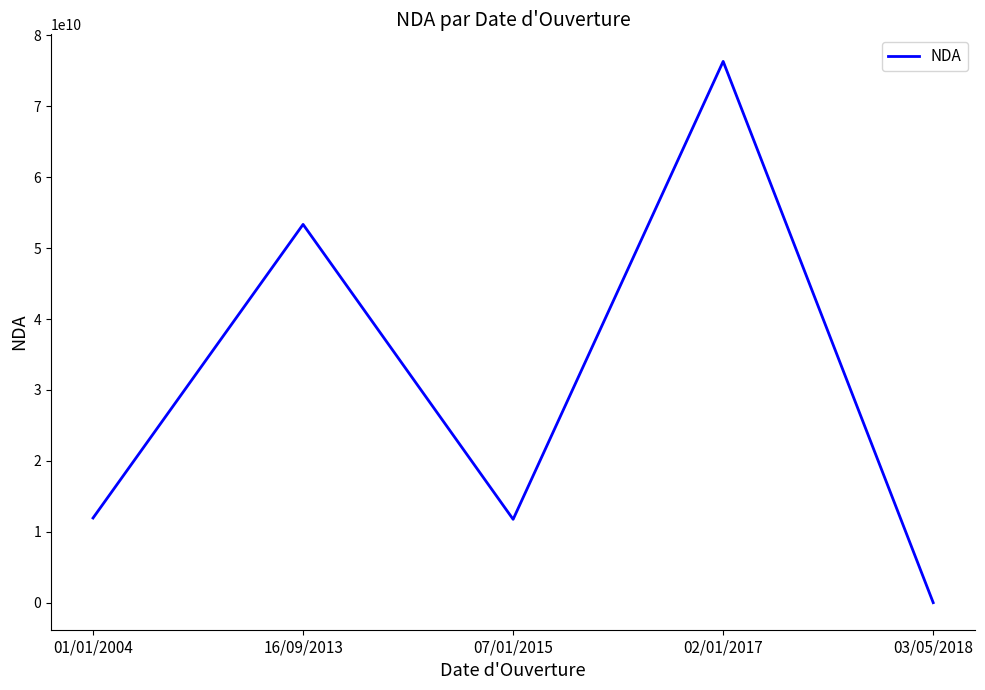

What is the sum of all values?

153387287338